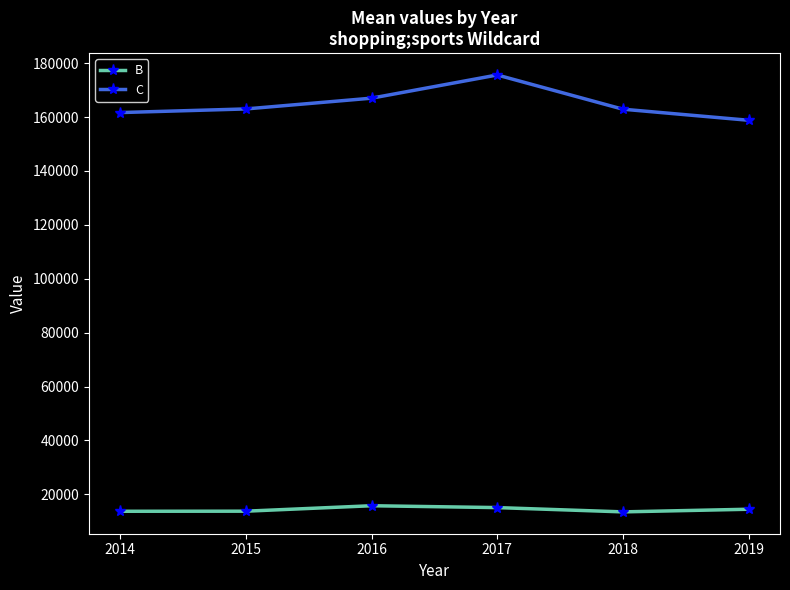

At how many categories does at least one series exceed 149373?

6